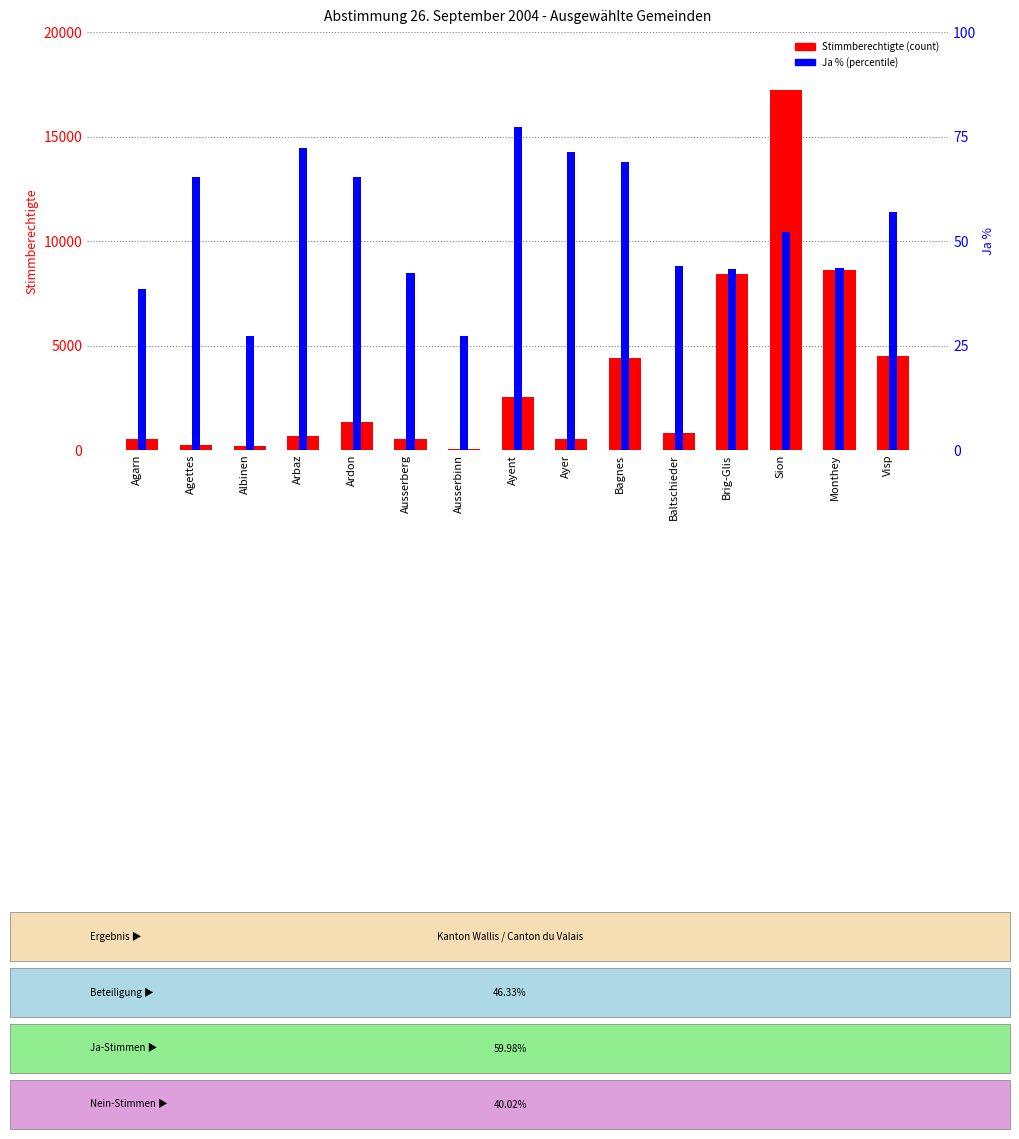

What is the maximum value for Stimmberechtigte?

17212.0